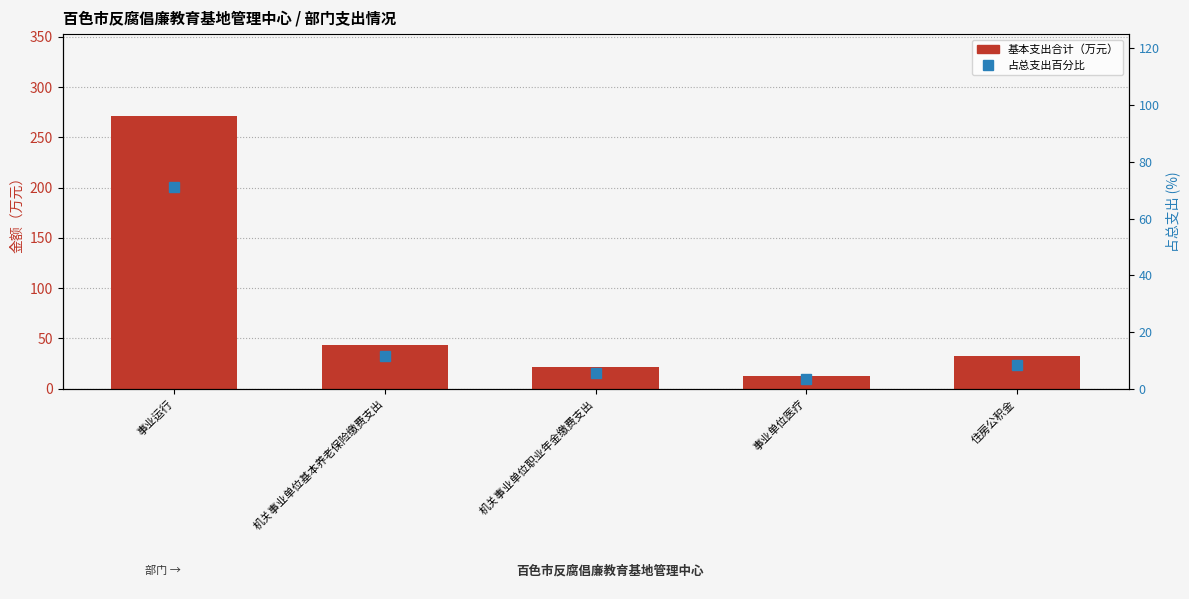

At which label is 基本支出合计（万元） closest to 141?

机关事业单位基本养老保险缴费支出